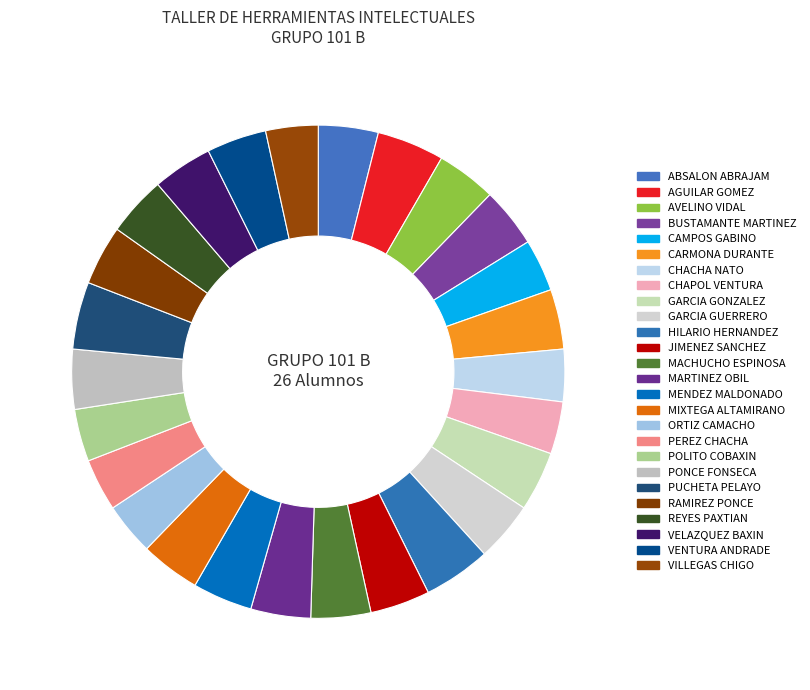

Is VELAZQUEZ BAXIN the majority of the pie?

No